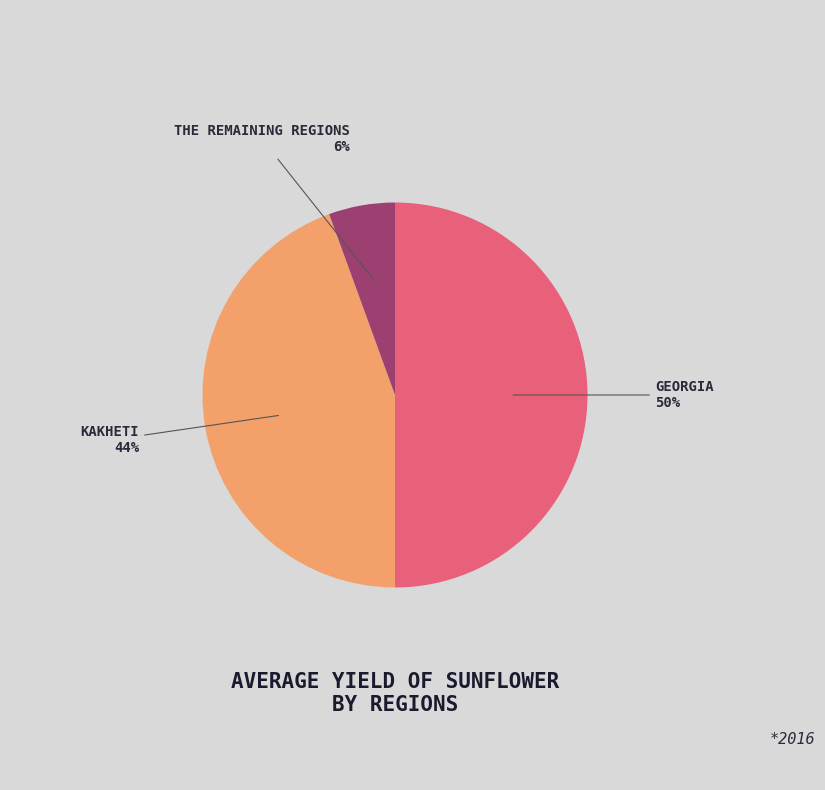

To the nearest percent, what is the average slice percentage?

33%